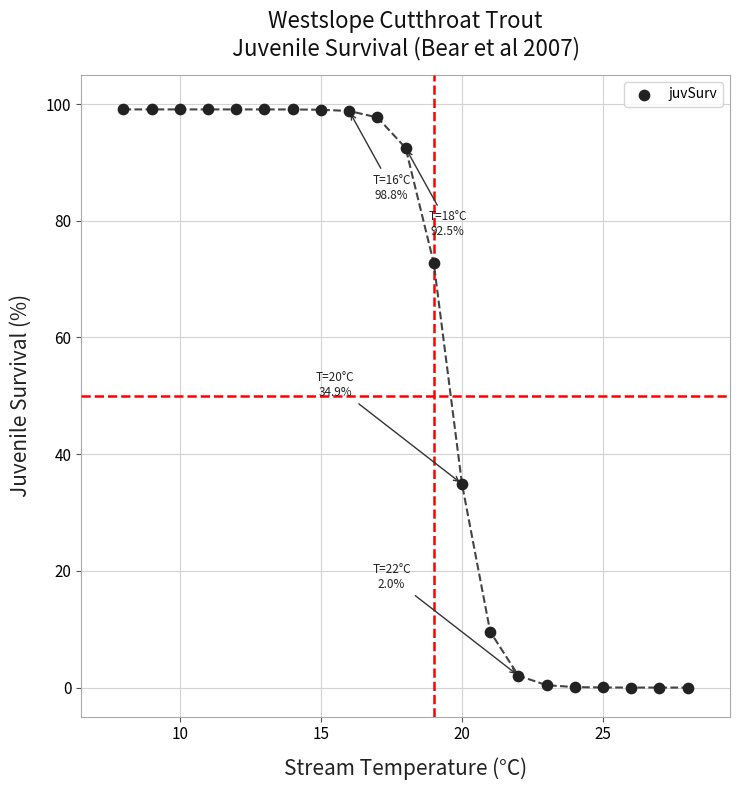

What is the range of Y values (max minus min)?

99.1